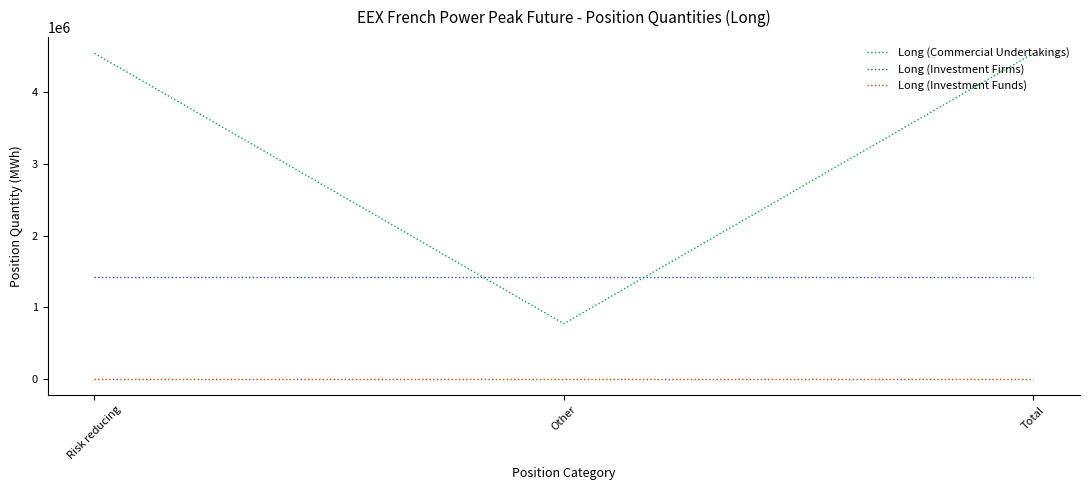

What is the difference between the maximum and minimum values in the Long (Commercial Undertakings) series?

3766224